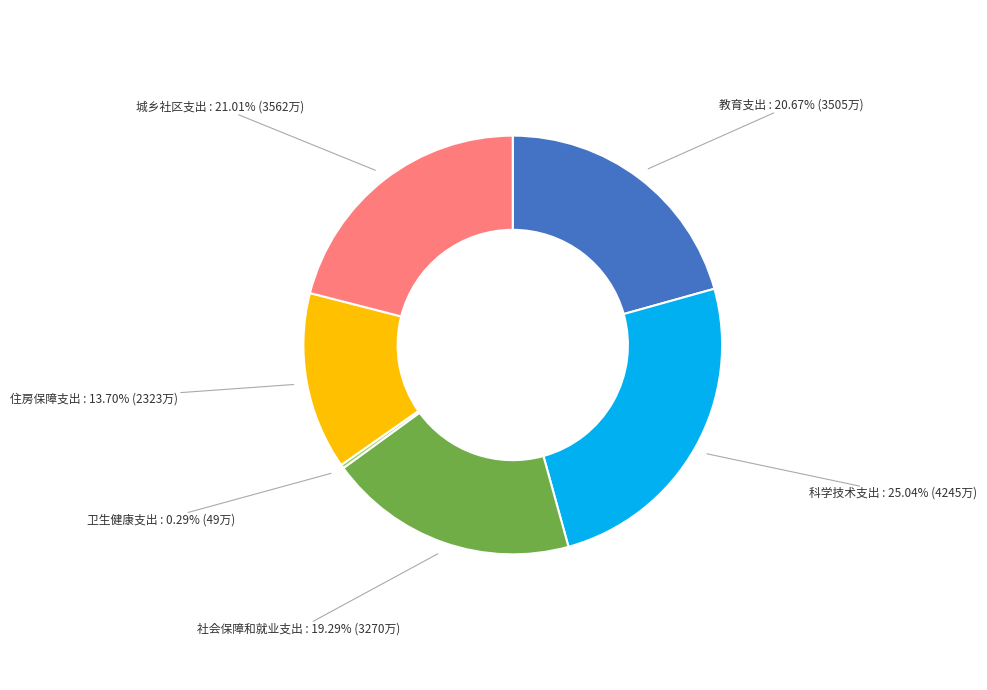

To the nearest percent, what is the difference between the 教育支出 and 住房保障支出 slice percentages?

7%